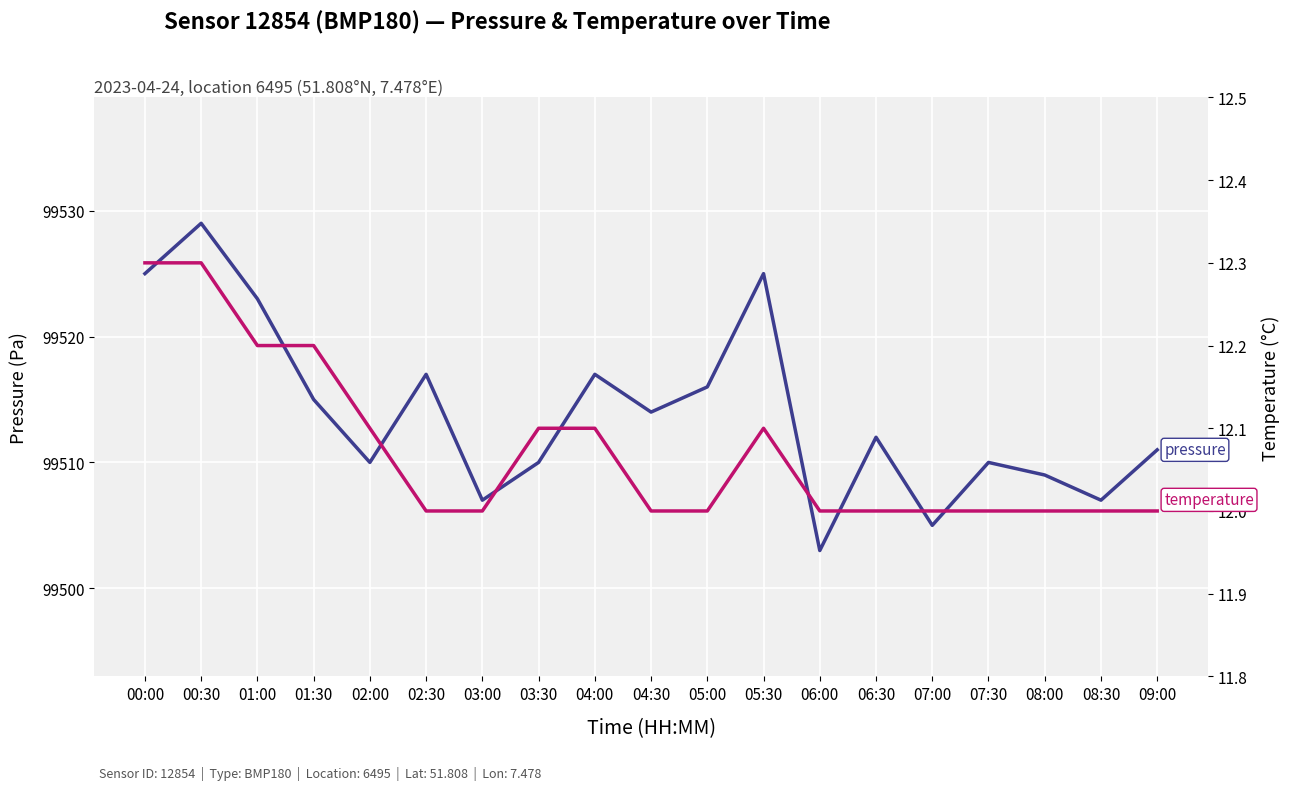

True or false: pressure and temperature cross at least once.

False